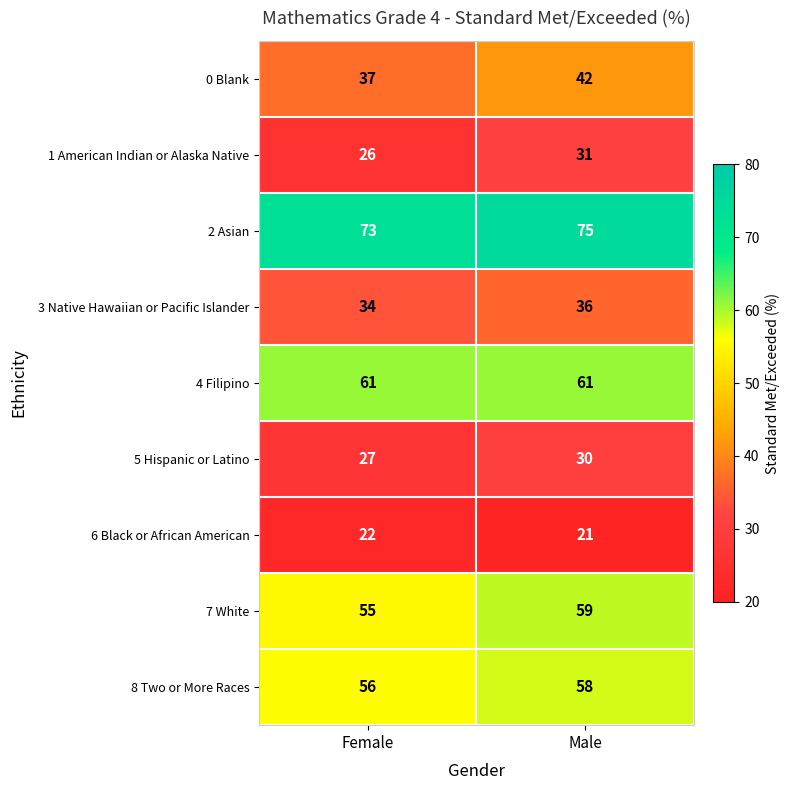

Rank the series by their maximum value, from lowest to highest.

6 Black or African American, 5 Hispanic or Latino, 1 American Indian or Alaska Native, 3 Native Hawaiian or Pacific Islander, 0 Blank, 8 Two or More Races, 7 White, 4 Filipino, 2 Asian